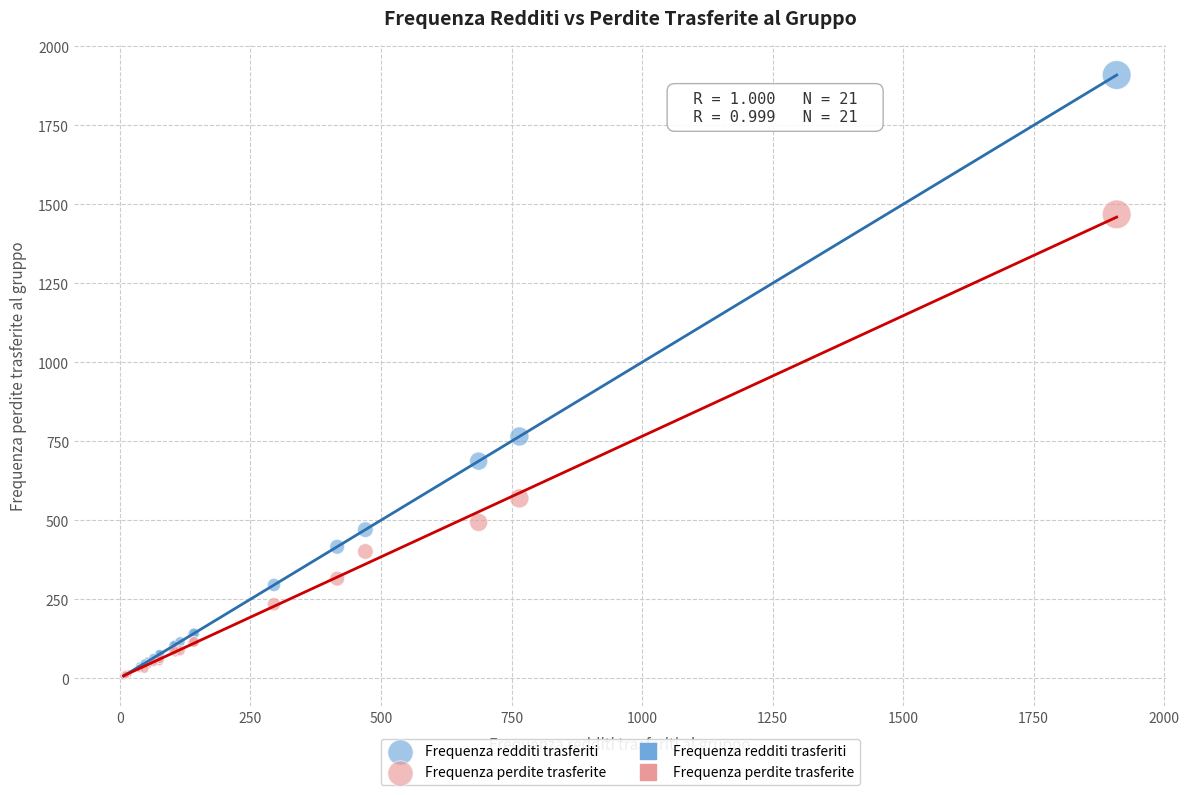

In the Frequenza perdite trasferite series, what Y value is closest to 737?

569